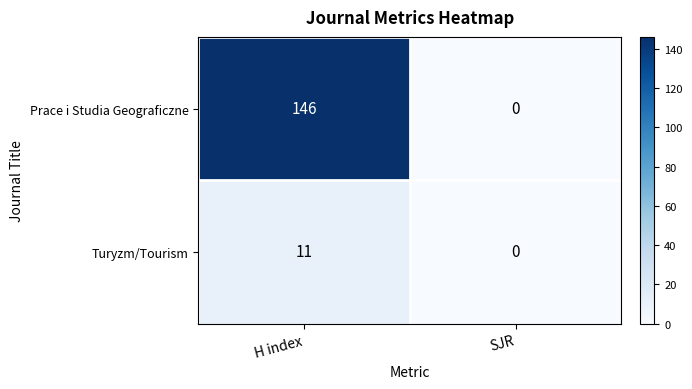

What is the greatest value displayed?

146